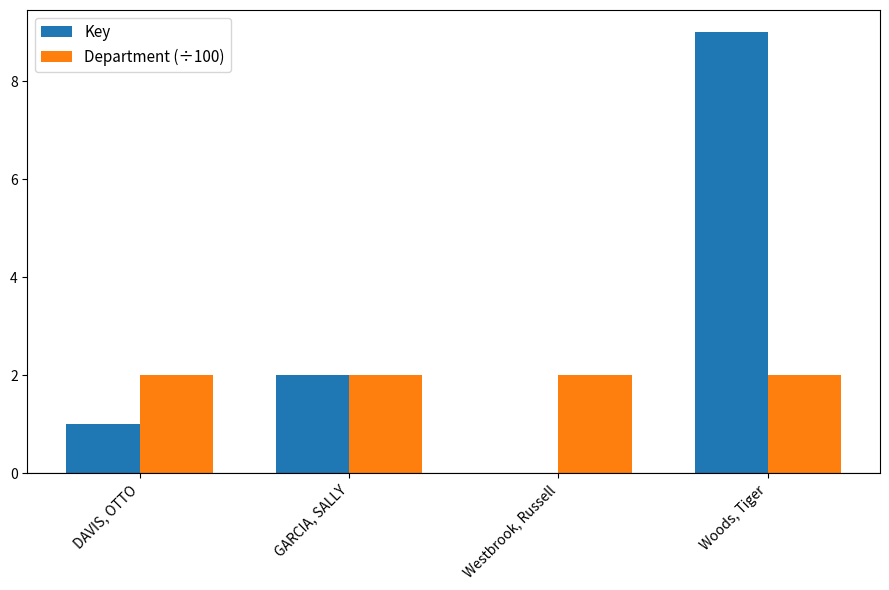

Which label corresponds to the largest value in the chart?

Woods, Tiger